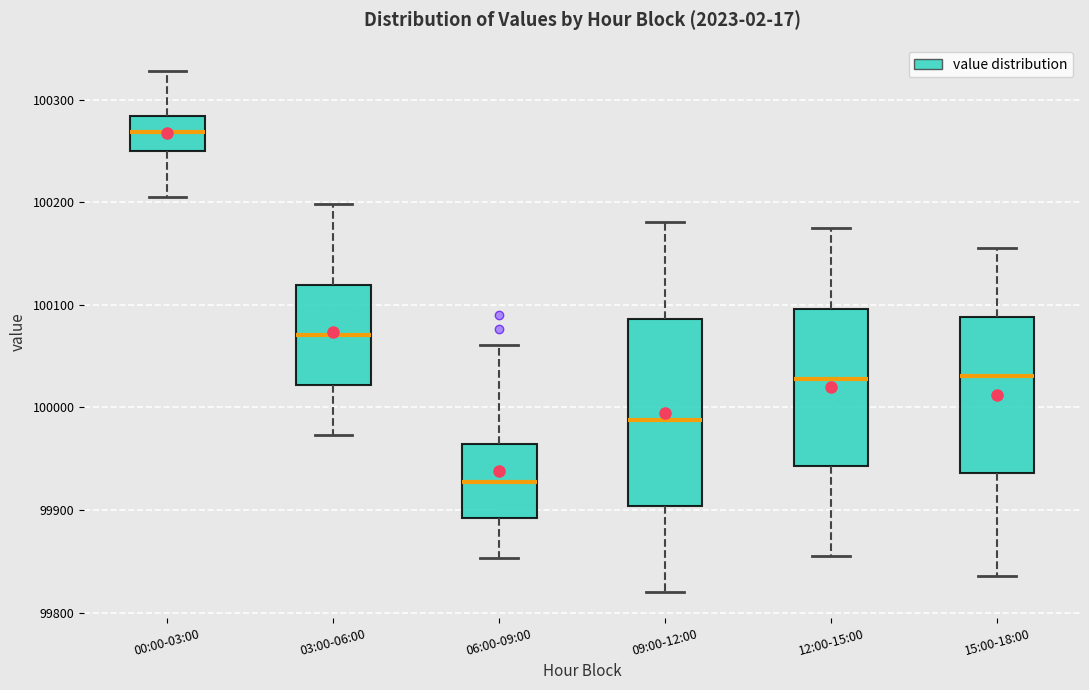

Which box has the lowest median line?

06:00-09:00